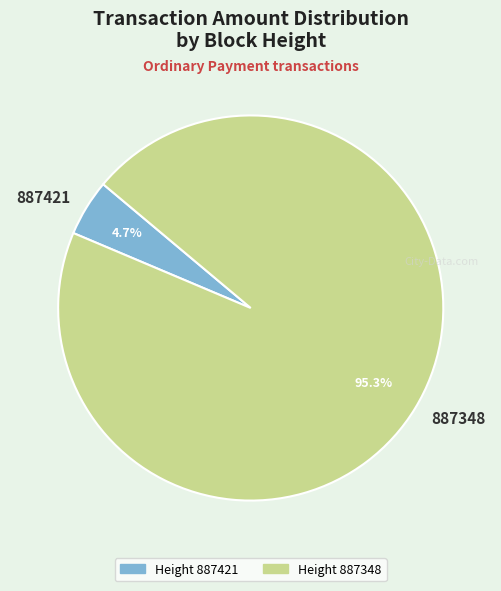

How many segments does this pie chart have?

2